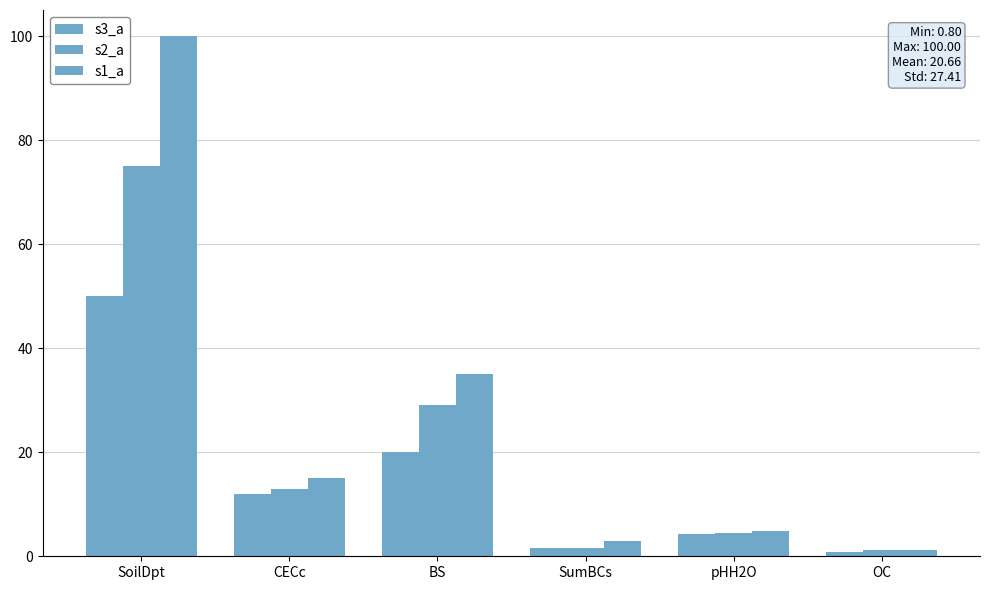

Is the value of s3_a at SumBCs greater than the value of s1_a at SumBCs?

No